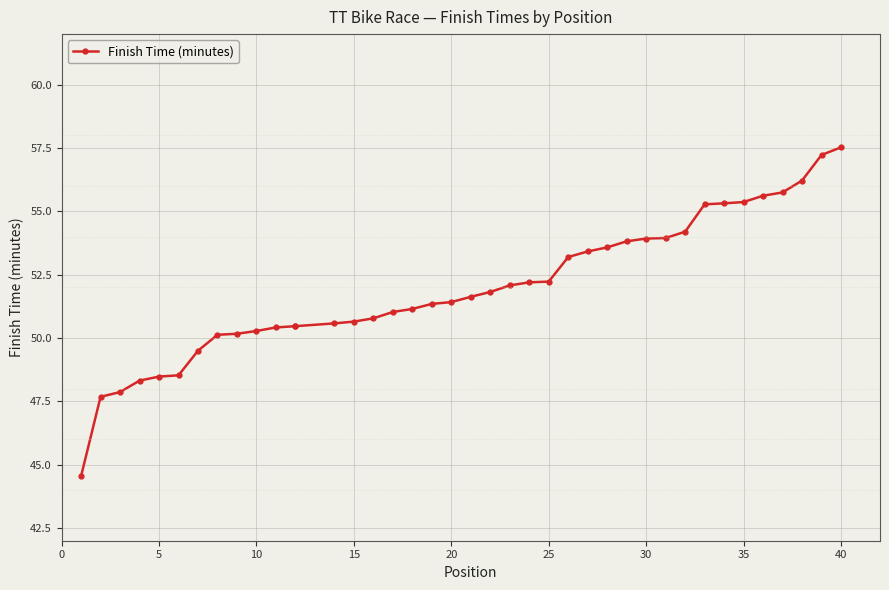

The value at 35 is 55.4. True or false?

True